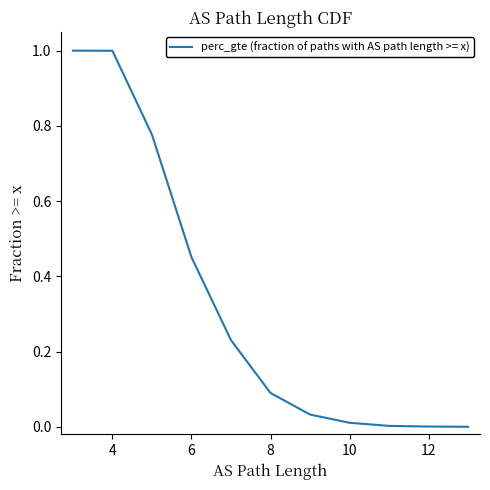

Is it true that the value at 8 is 0.0?

False